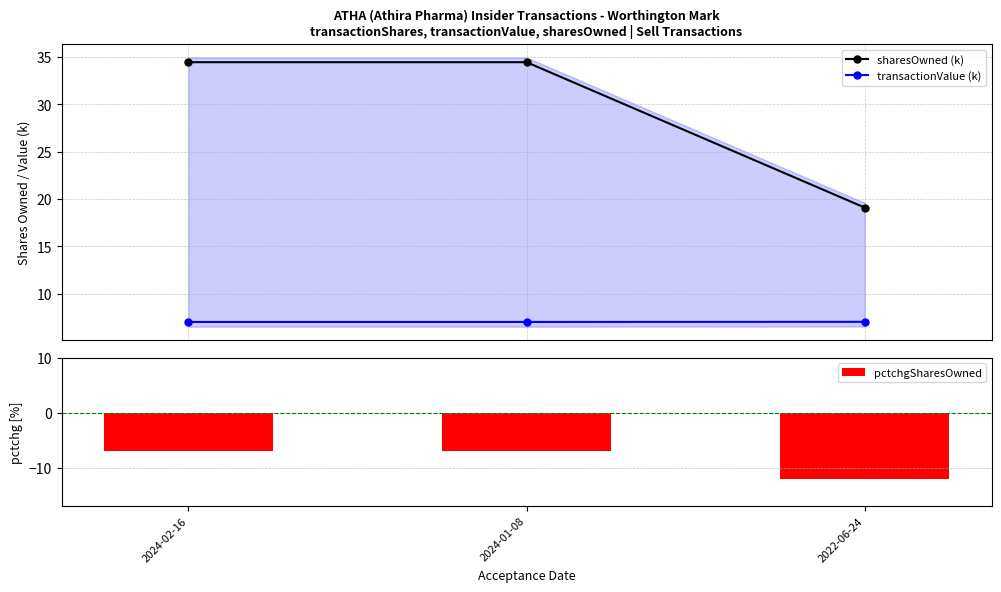

What is the maximum value for sharesOwned (k)?

34.5